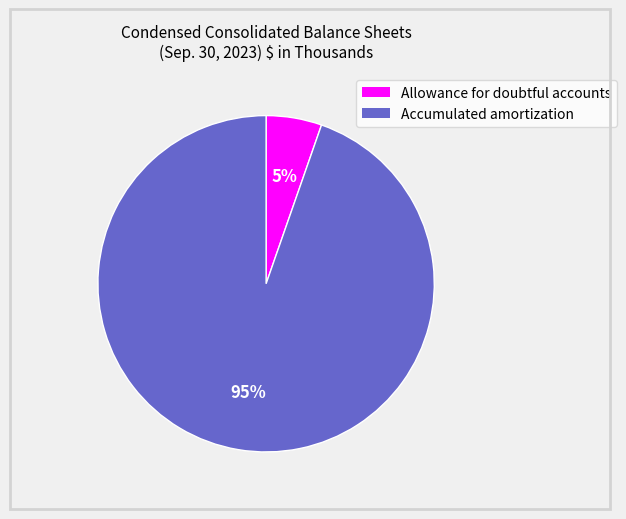

Between Accumulated amortization and Allowance for doubtful accounts, which is larger?

Accumulated amortization